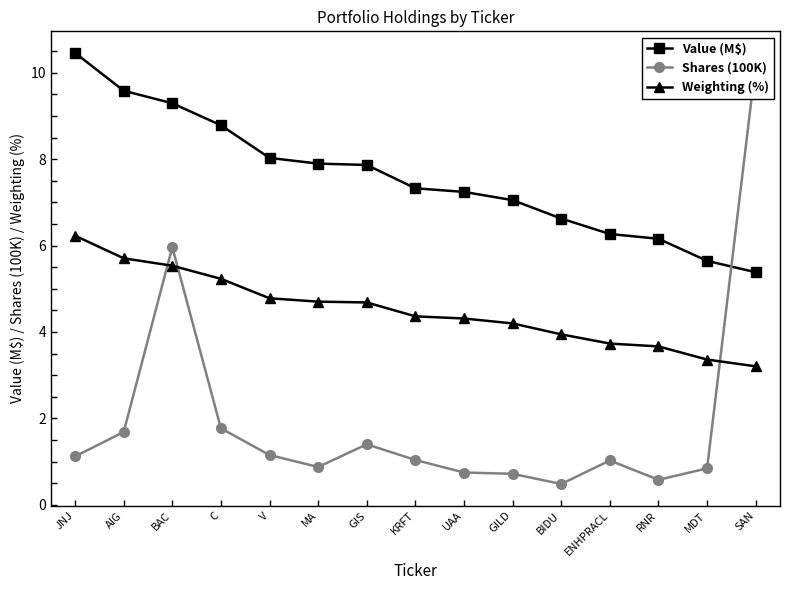

Which series has the largest total across all categories?

Value (M$)